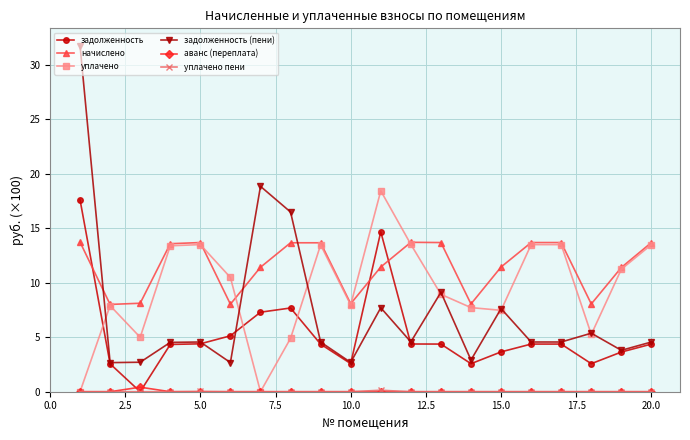

Which series has the widest spread of values?

задолженность (пени)